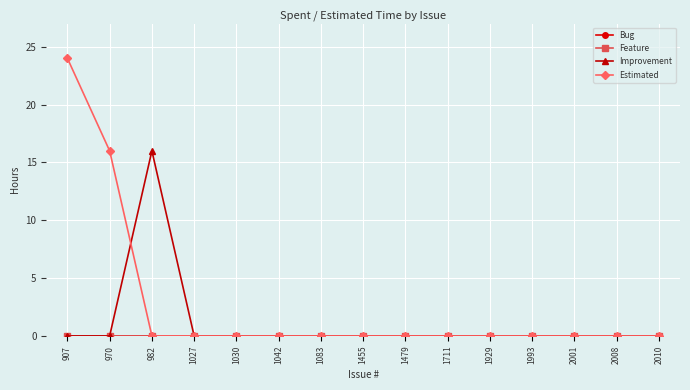

Rank the categories by Improvement value from lowest to highest.

907, 970, 1027, 1030, 1042, 1083, 1455, 1479, 1711, 1929, 1993, 2001, 2008, 2010, 982